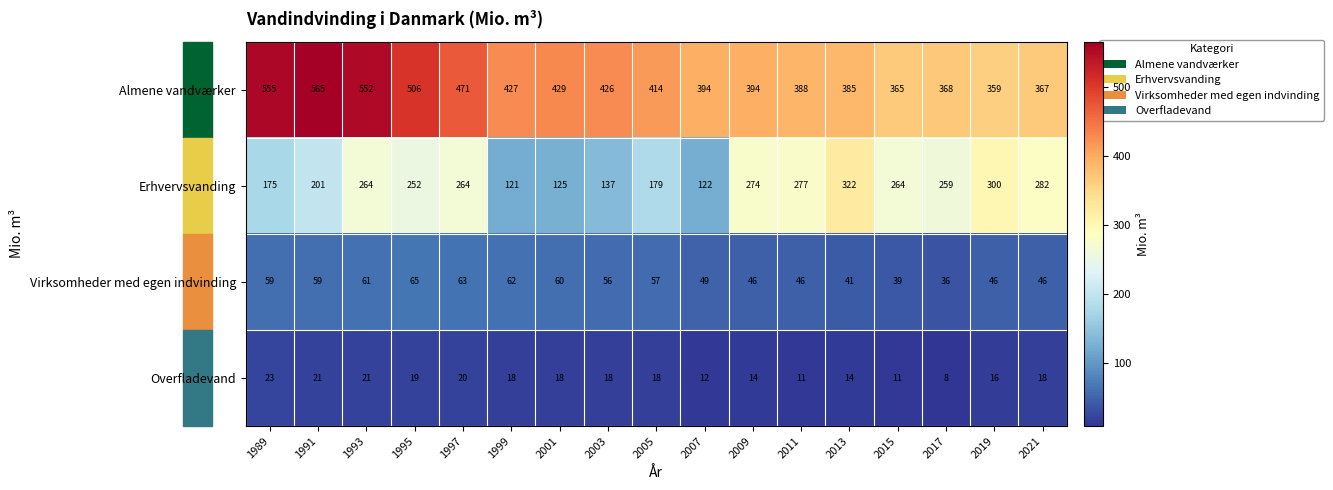

Which series has the largest total across all categories?

Almene vandværker